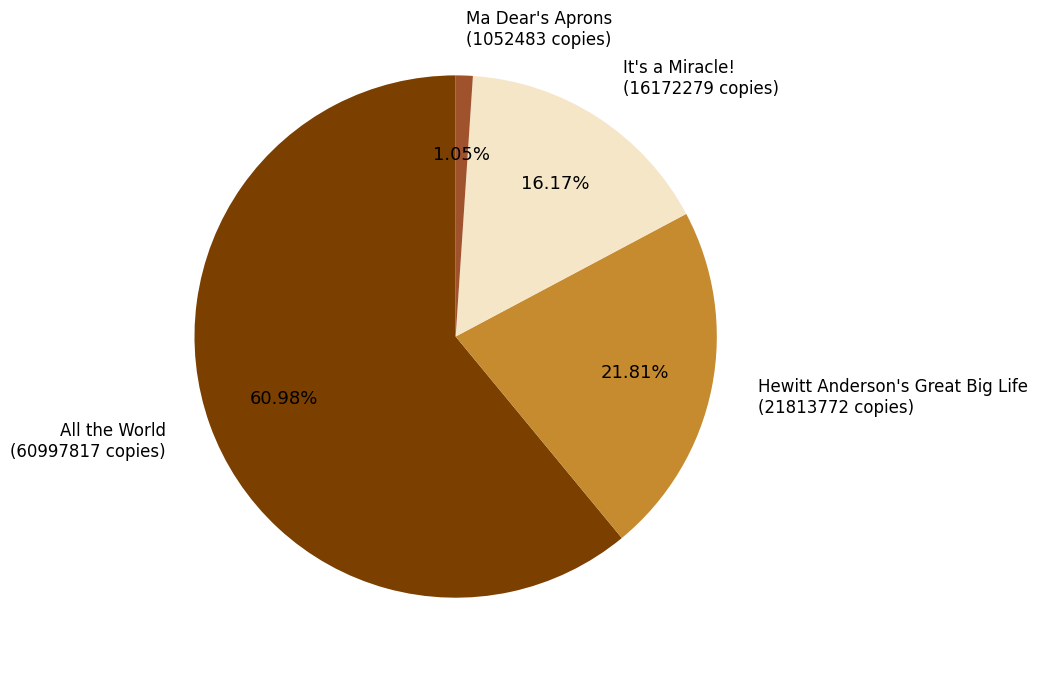

How many segments does this pie chart have?

4